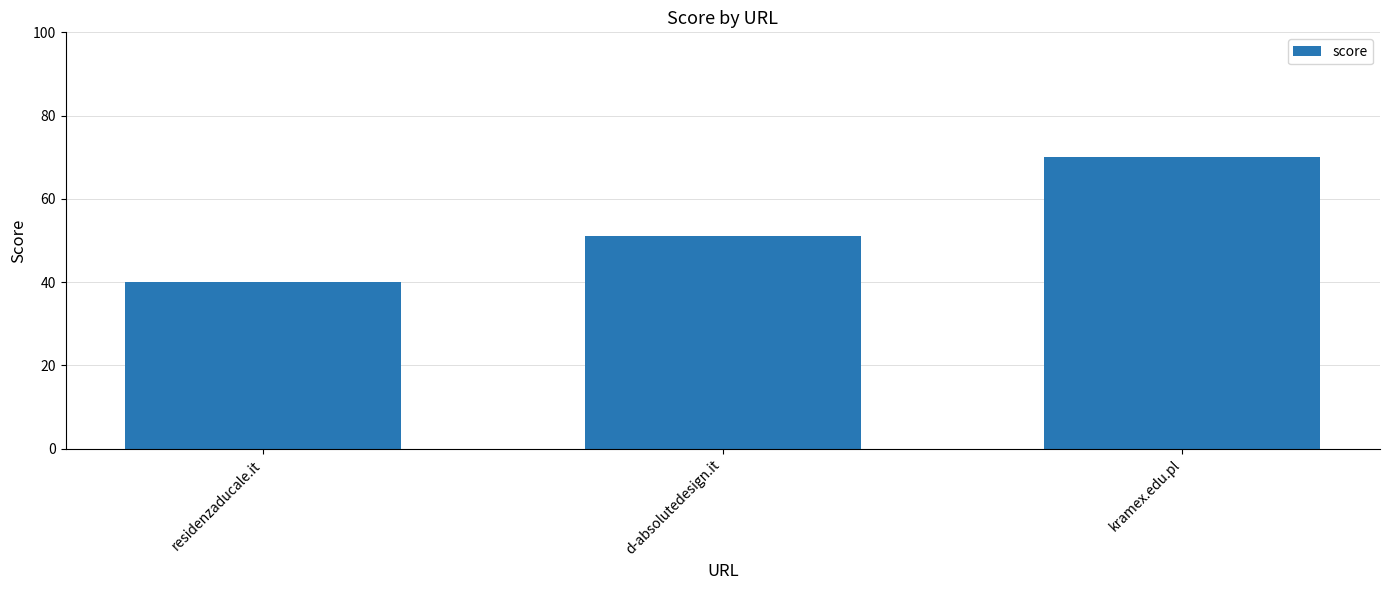

What is the change in value from residenzaducale.it to kramex.edu.pl?

+30